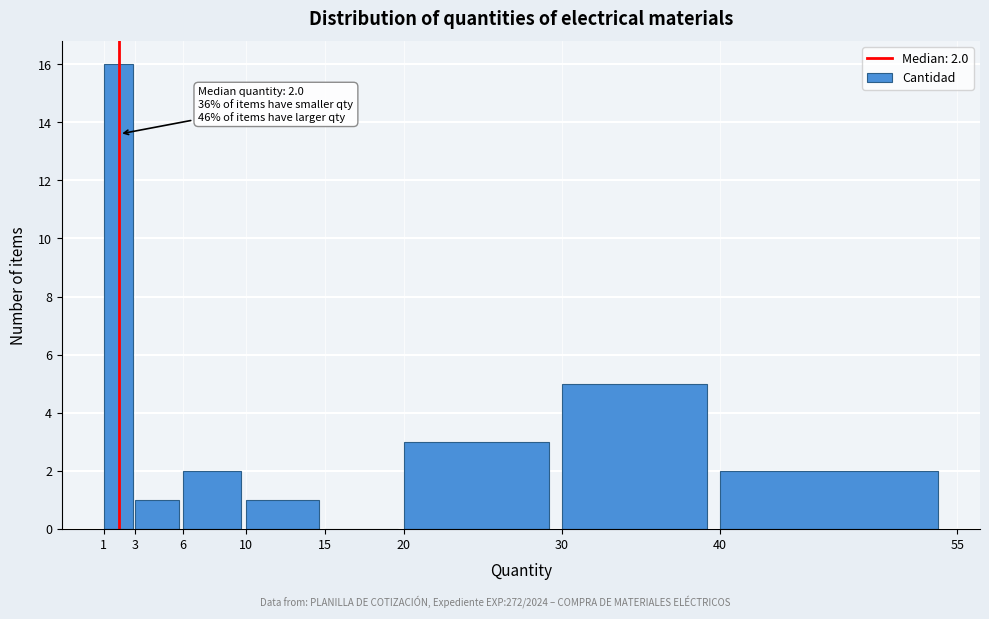

Which range on the x-axis has the tallest bar?

1 to 3